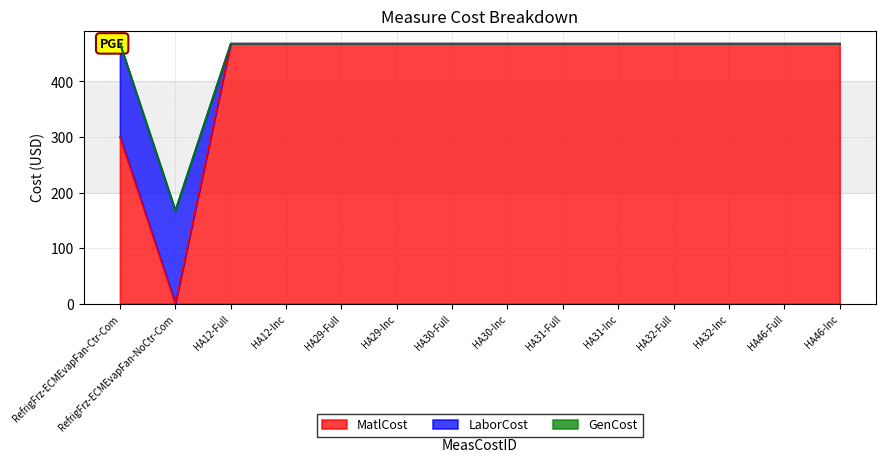

What position from the left is HA46-Full?

13